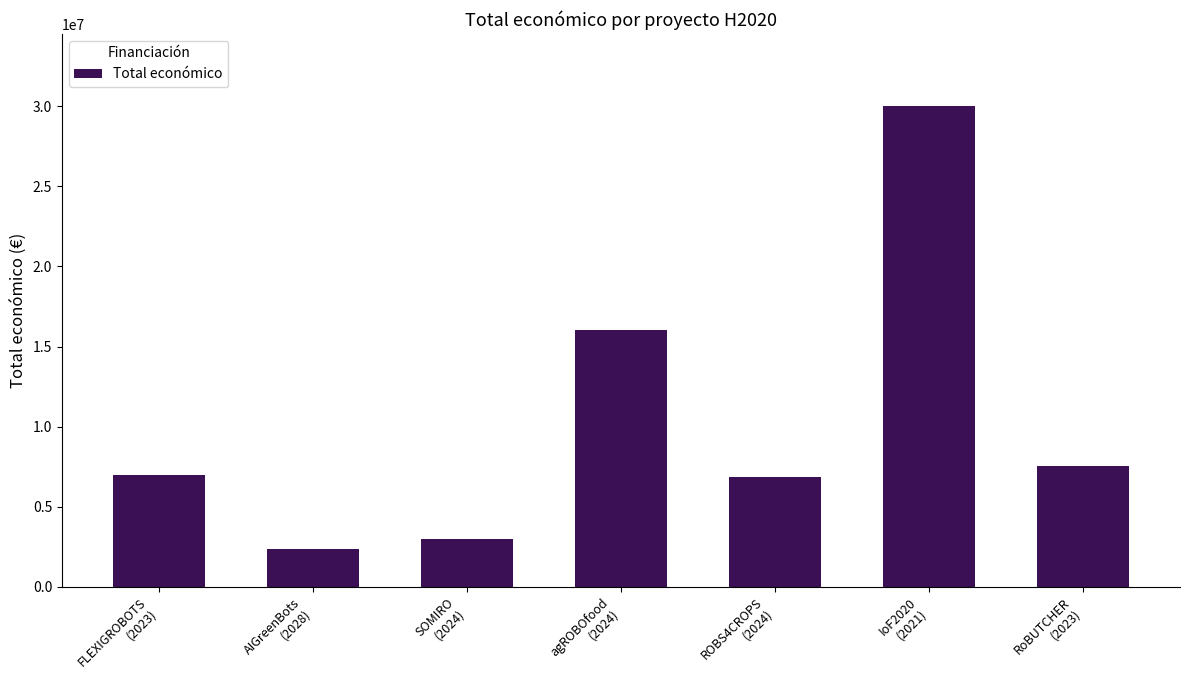

What is the maximum value shown in the chart?

29999528